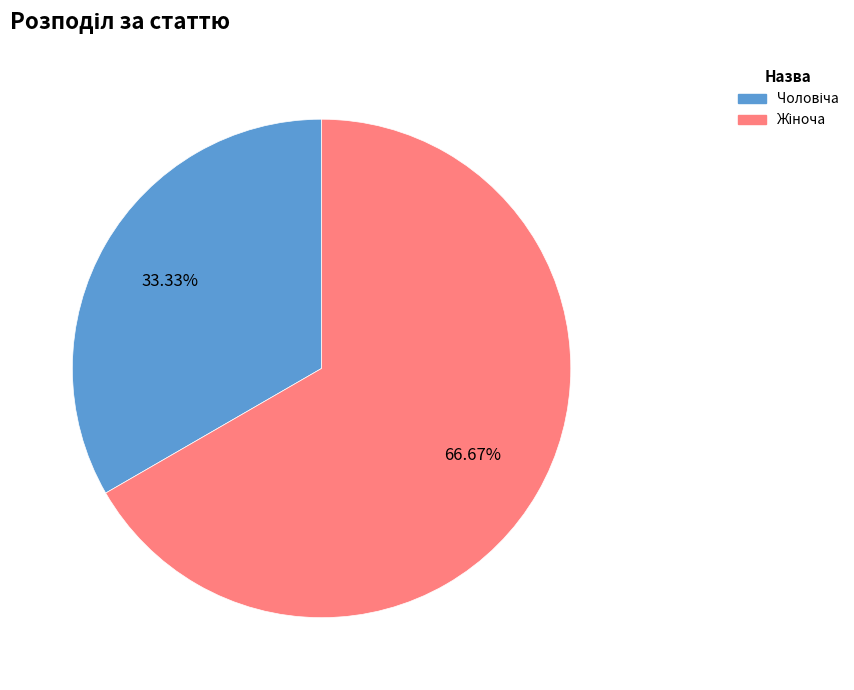

Is there any slice that represents more than half of the pie?

Yes